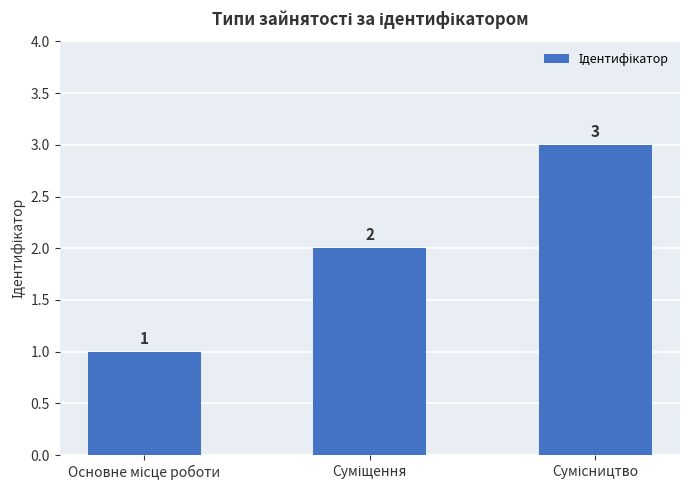

Reading left to right, transcribe all the data shown in this chart.

1	2	3